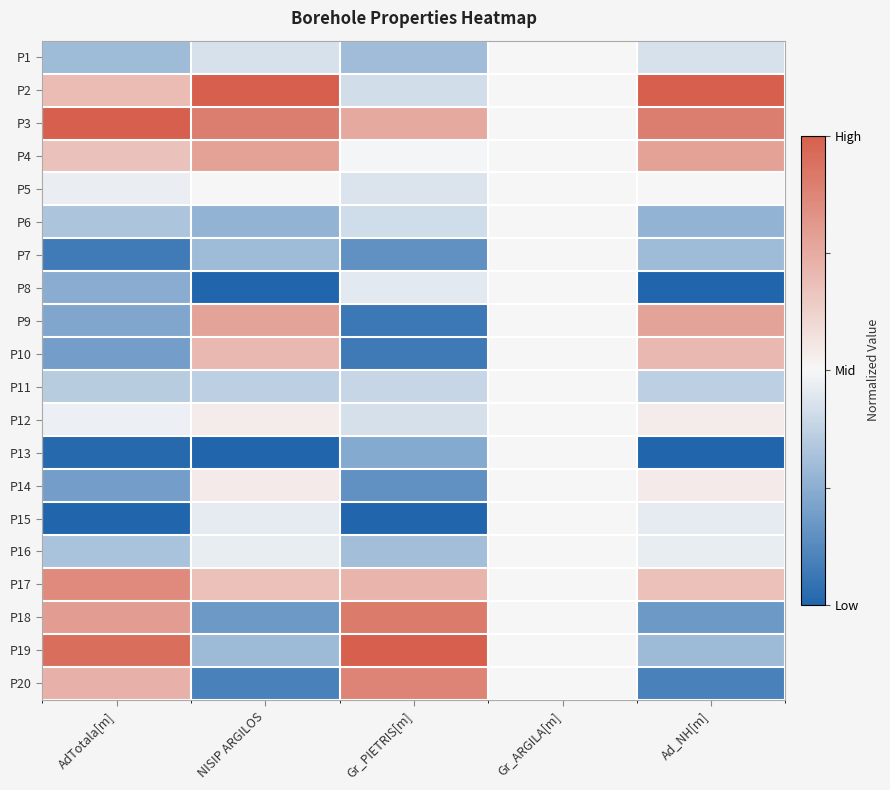

Which has a higher value, Ad_NH[m] or AdTotala[m]?

Ad_NH[m]